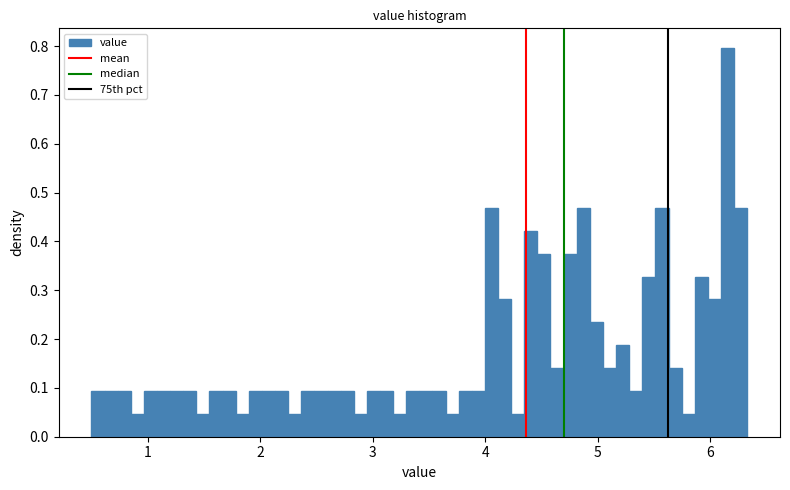

Read against the x-axis, roughly where is the centre of the tallest bar?

6.2